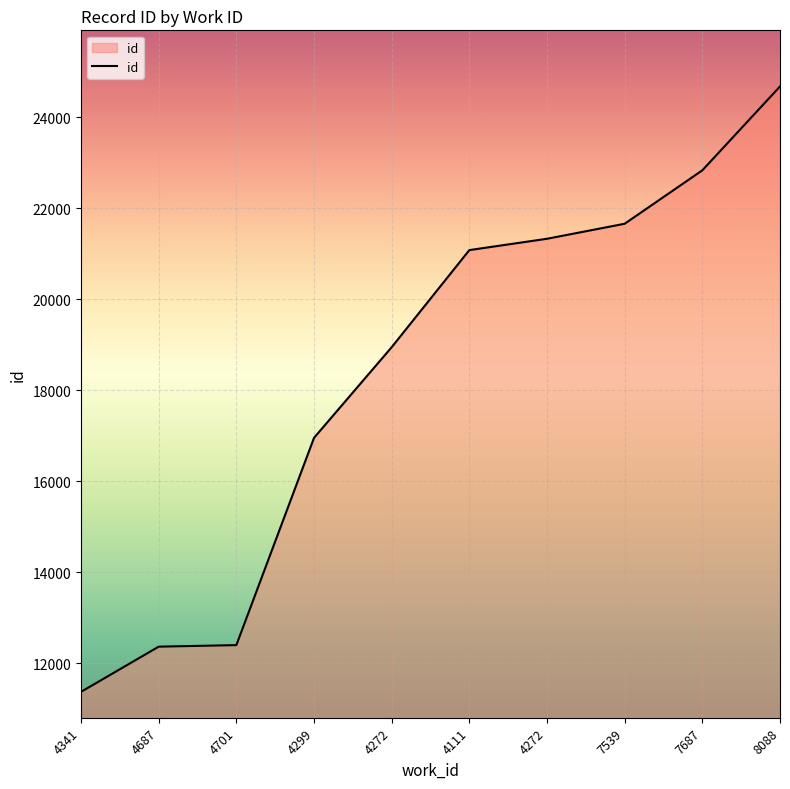

The chart shows a value of 11372 at 4341. True or false?

True